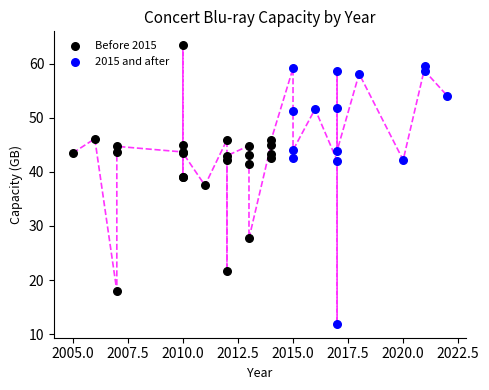

Which series contains the highest Y value?

Before 2015